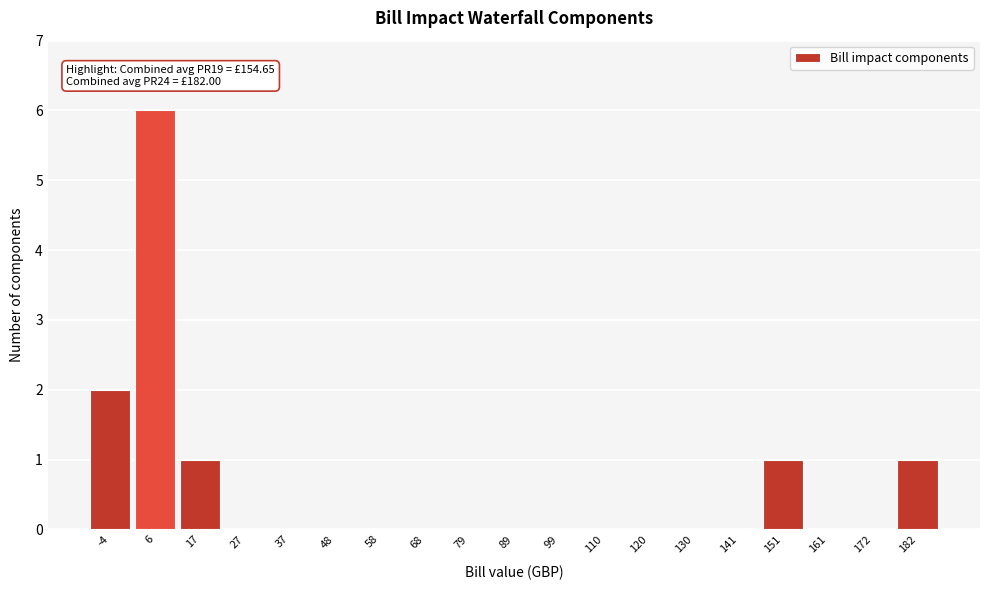

Which range on the x-axis has the tallest bar?

2 to 12